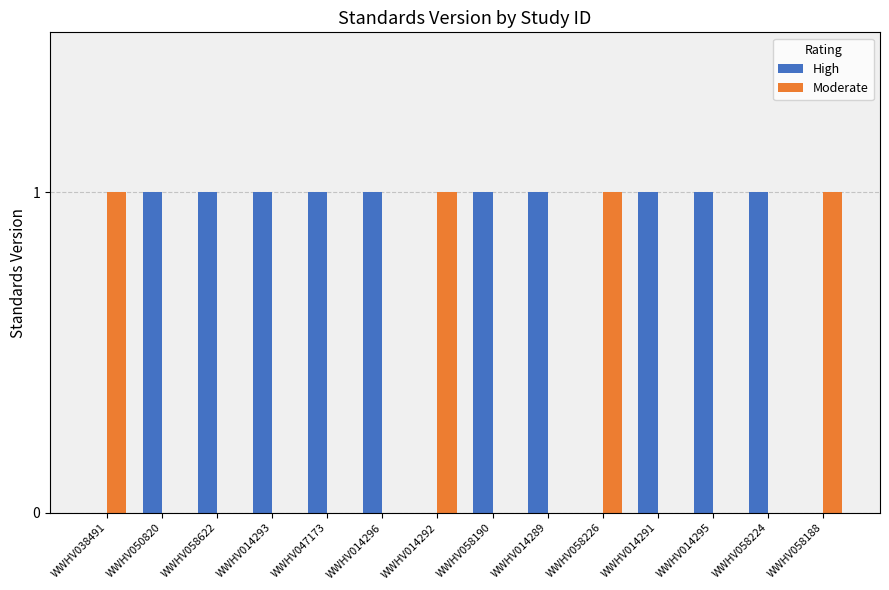

What is the sum of all High values?

10